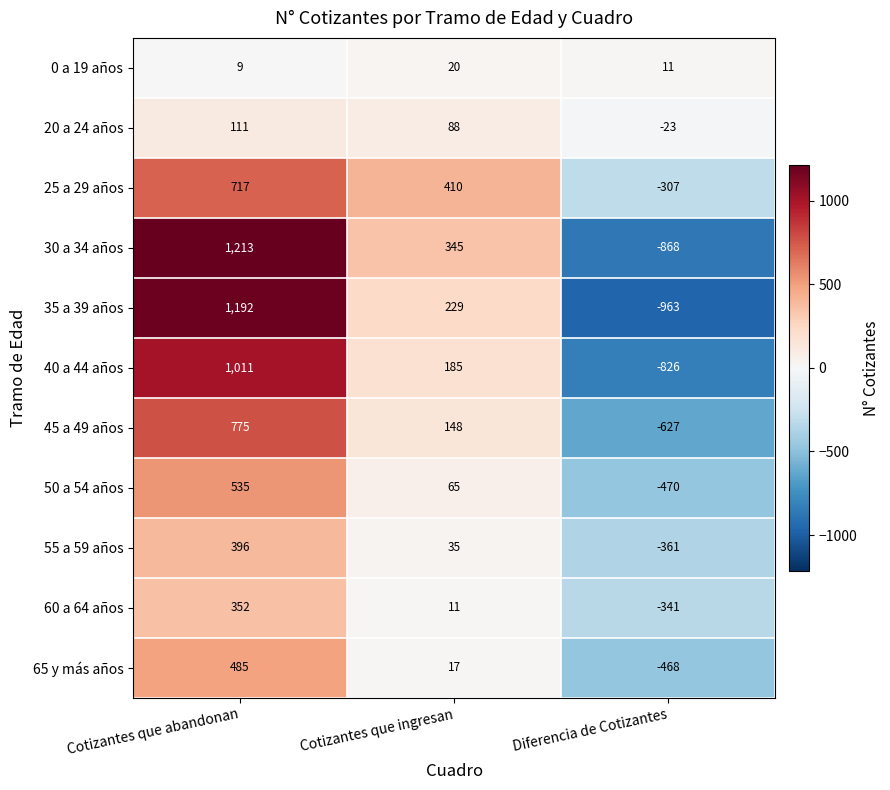

List the series in order of their peak value, highest first.

30 a 34 años, 35 a 39 años, 40 a 44 años, 45 a 49 años, 25 a 29 años, 50 a 54 años, 65 y más años, 55 a 59 años, 60 a 64 años, 20 a 24 años, 0 a 19 años